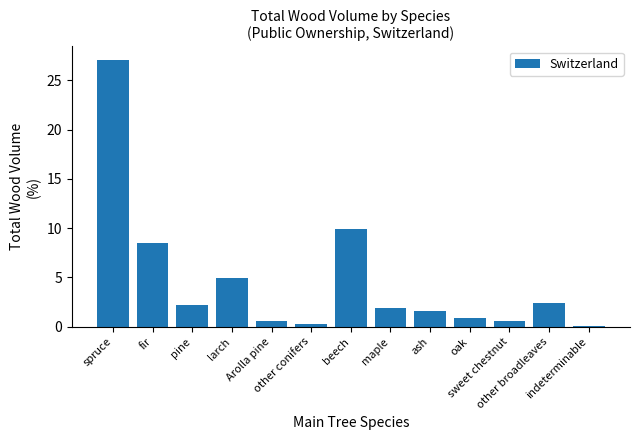

What is the label of the 3rd bar from the right?

sweet chestnut